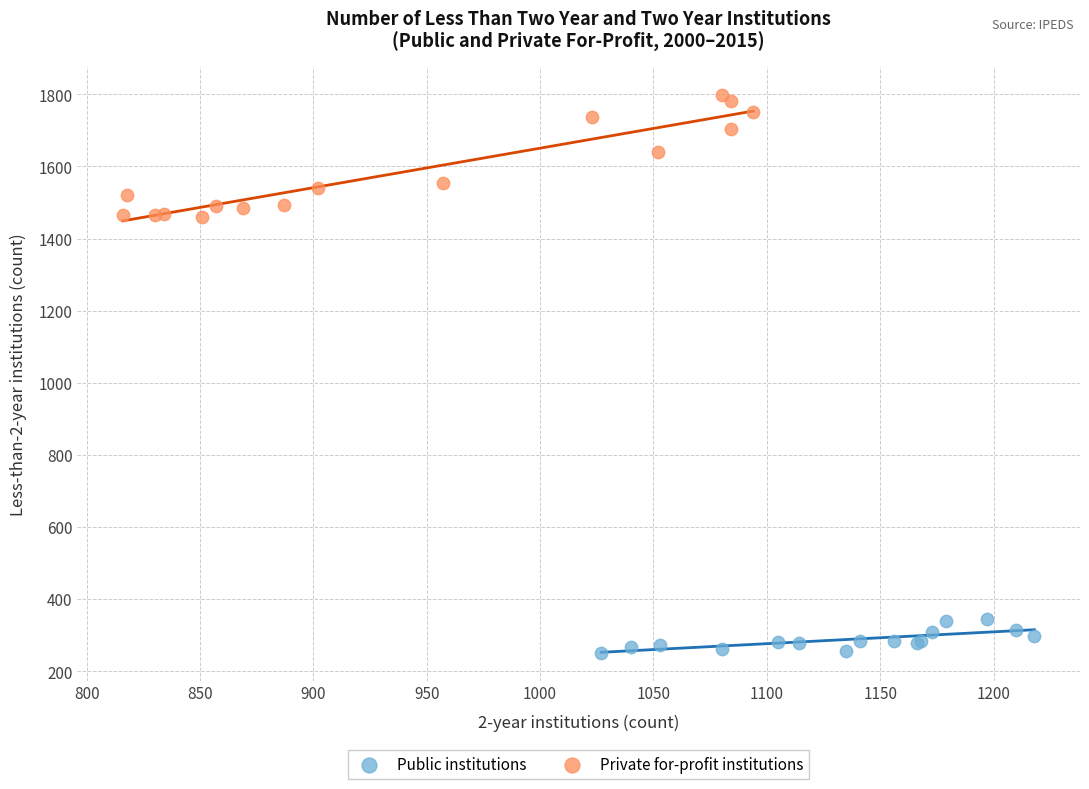

Which series has the largest Y range (max minus min)?

Private for-profit institutions